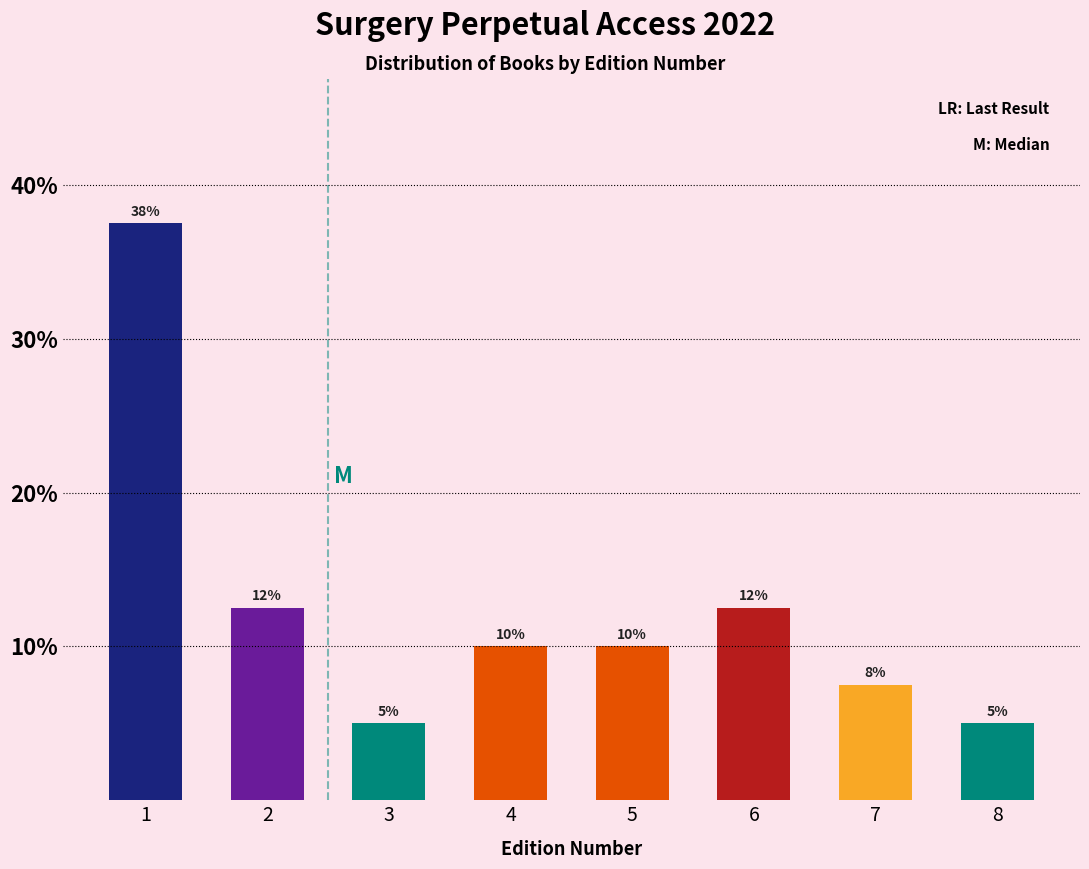

The value at 5 is 7.0. True or false?

False